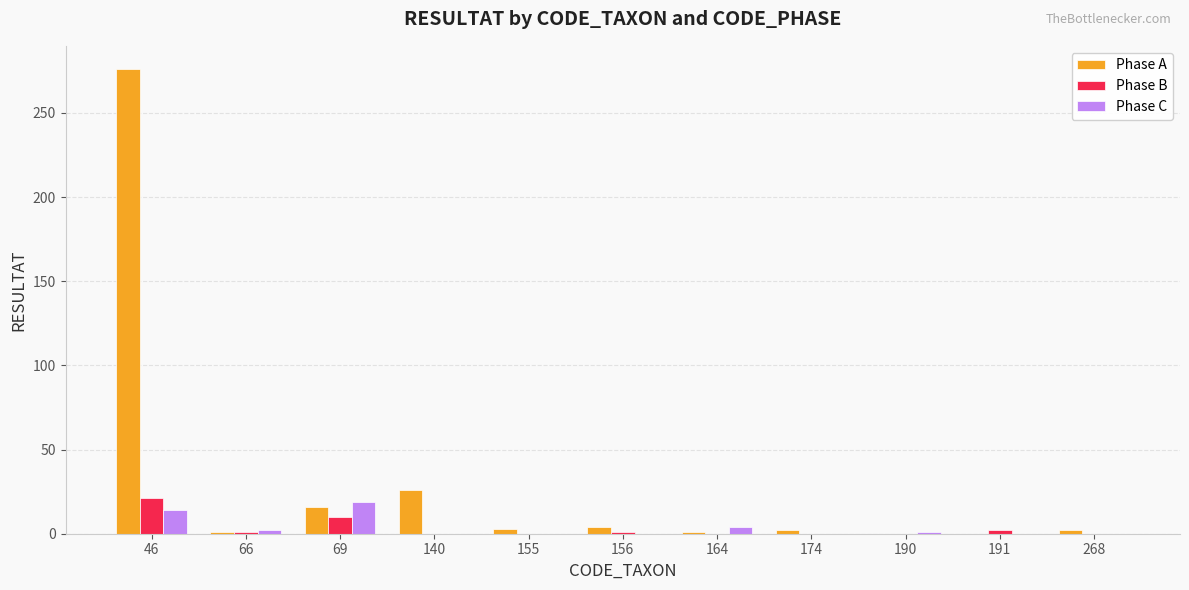

Which series changed the most between 69 and 268?

Phase C